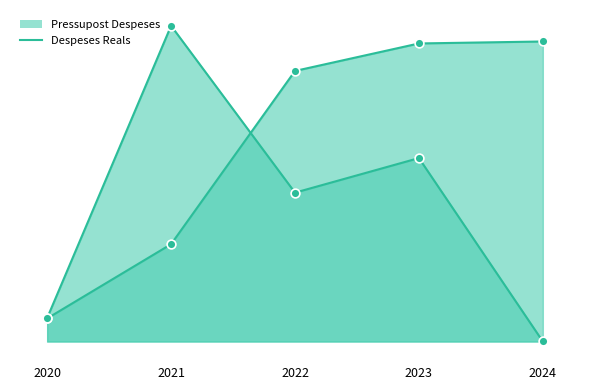

At how many categories does at least one series exceed 975114?

4